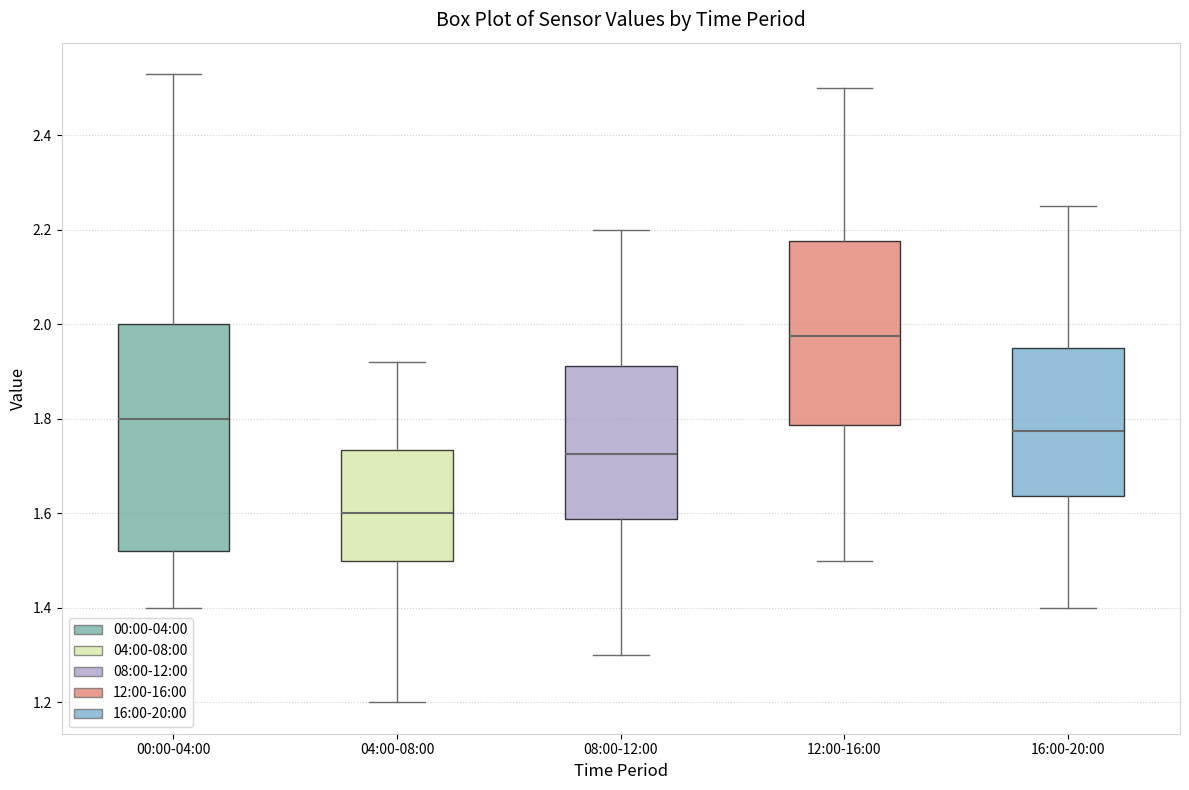

Reading left to right, read every box against the y-axis: the position of its median line, the range the box covers, and the ends of its whiskers. The values are not printed on the chart, so give them approximately, as read against the axis.

00:00-04:00: median 1.80, box 1.52 to 2.00, whiskers 1.40 to 2.54
04:00-08:00: median 1.60, box 1.50 to 1.74, whiskers 1.20 to 1.92
08:00-12:00: median 1.72, box 1.58 to 1.92, whiskers 1.30 to 2.20
12:00-16:00: median 1.98, box 1.78 to 2.18, whiskers 1.50 to 2.50
16:00-20:00: median 1.78, box 1.64 to 1.96, whiskers 1.40 to 2.26